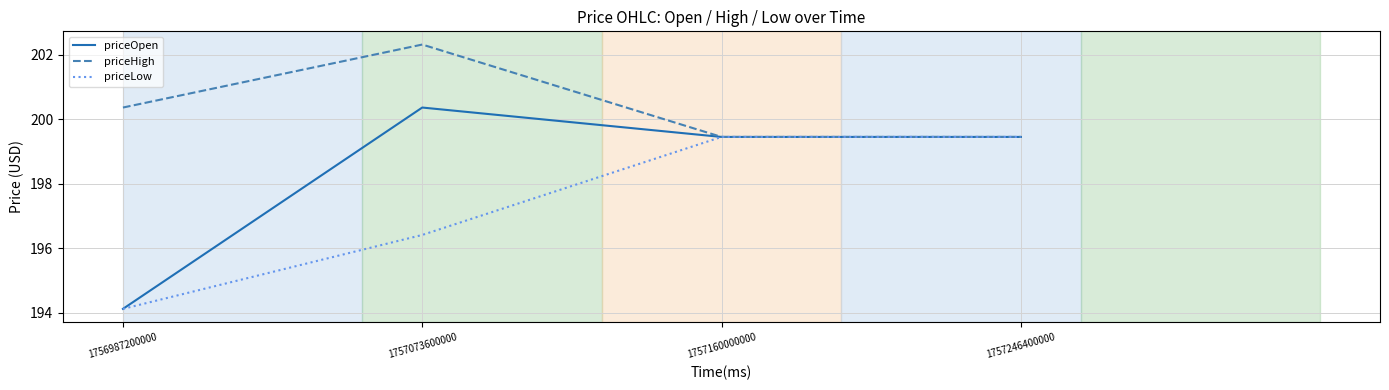

List the series in order of their overall mean, highest first.

priceHigh, priceOpen, priceLow